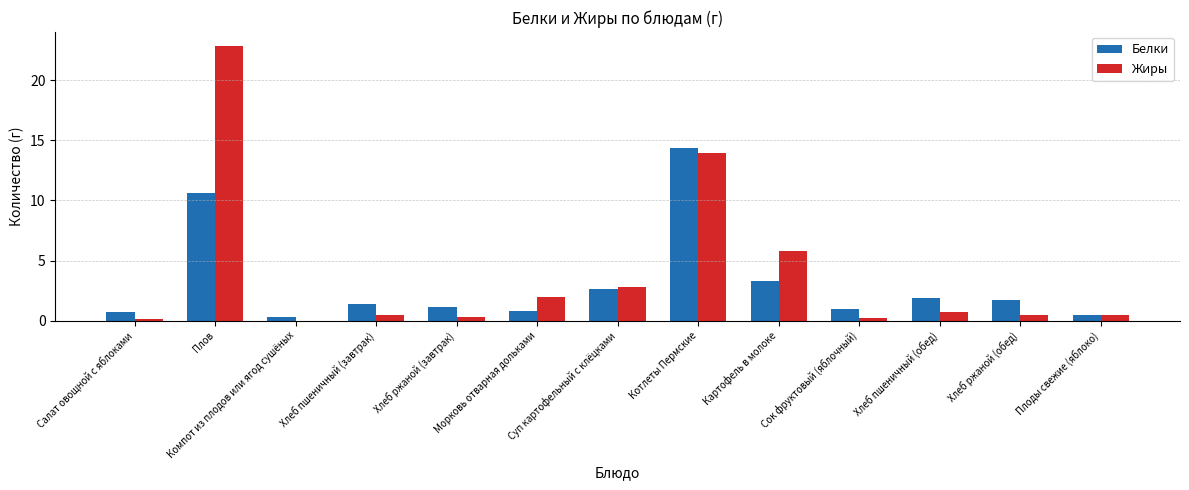

What is the highest value of the Жиры series?

22.9